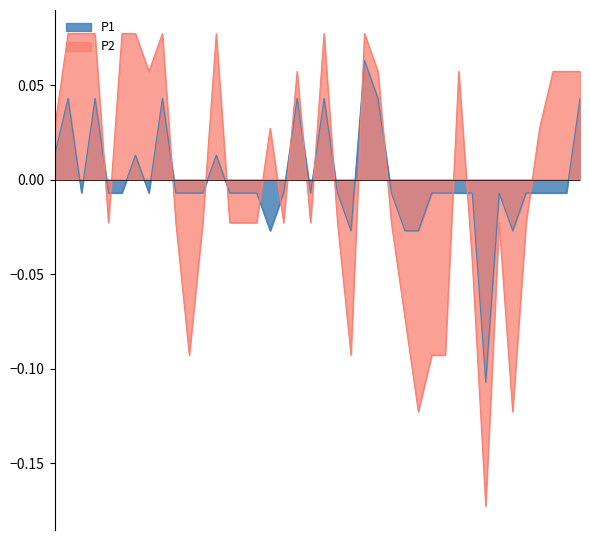

Which series has the largest total across all categories?

P2